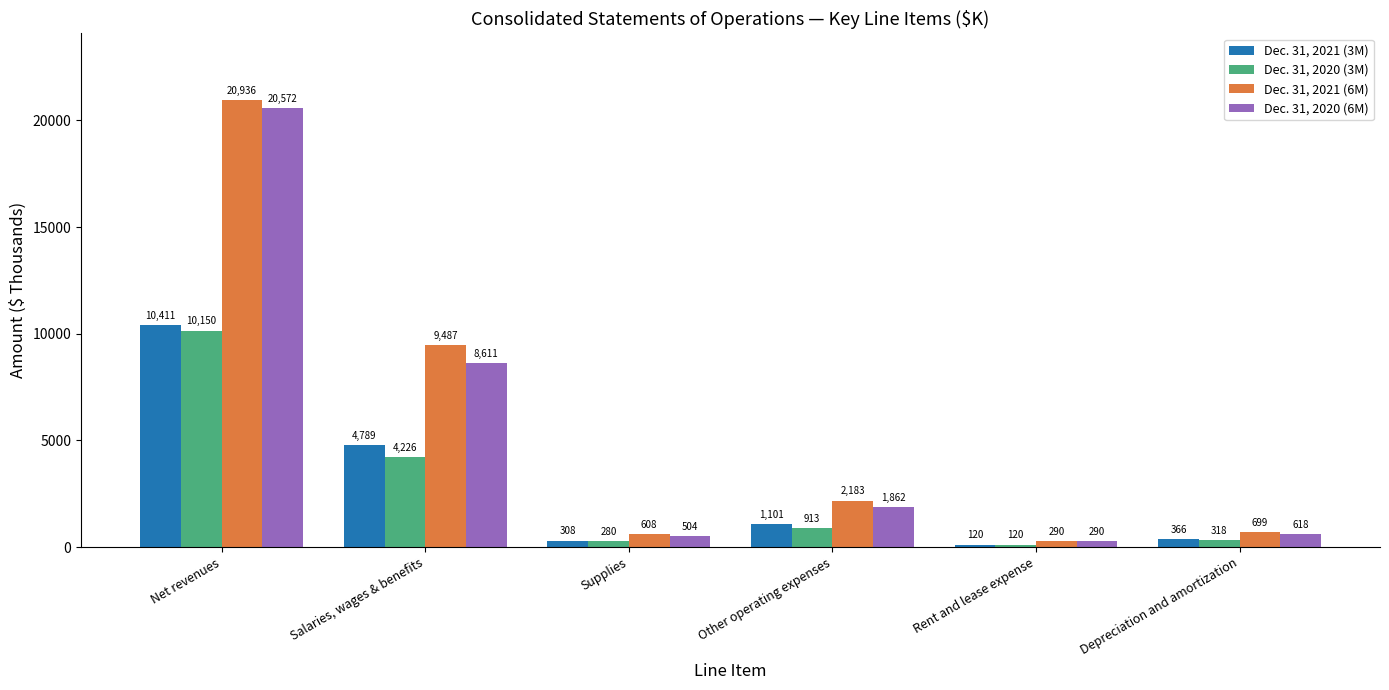

True or false: Dec. 31, 2020 (6M) has a value of 7946 at Net revenues.

False